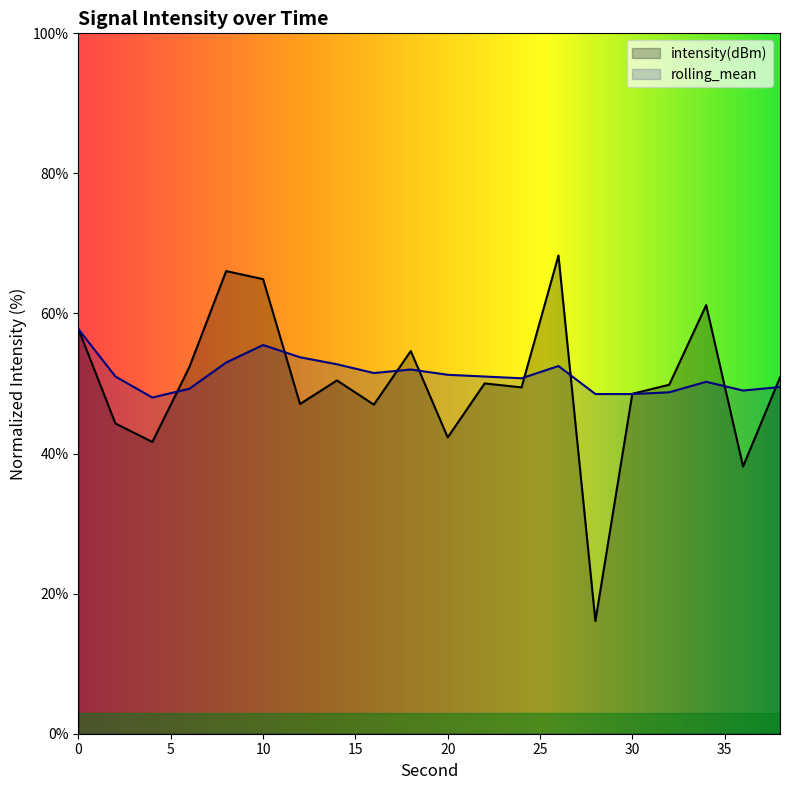

The value of intensity(dBm) at 20 is 19.7. True or false?

False